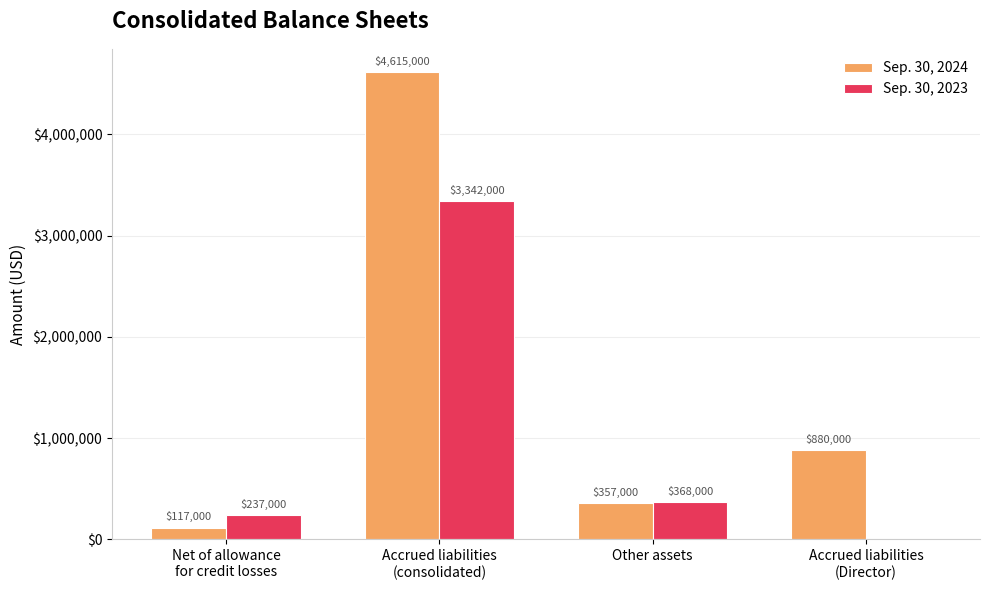

Are the bars horizontal?

No